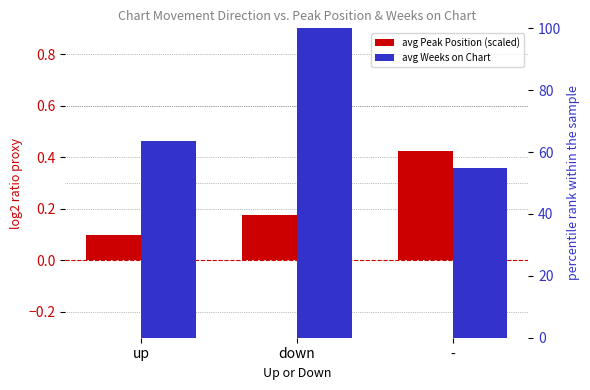

What is the average value of the avg Weeks on Chart series?

72.8